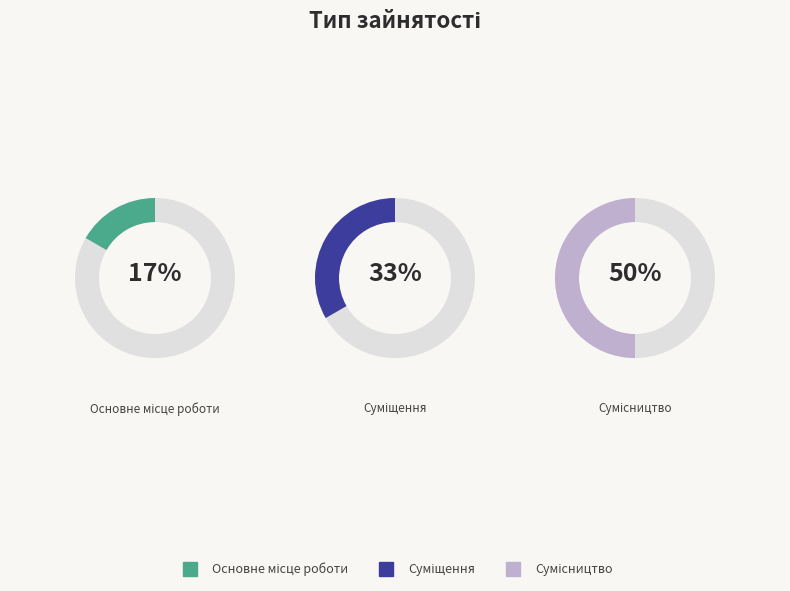

To the nearest percent, what percentage of the pie is Сумісництво?

50%